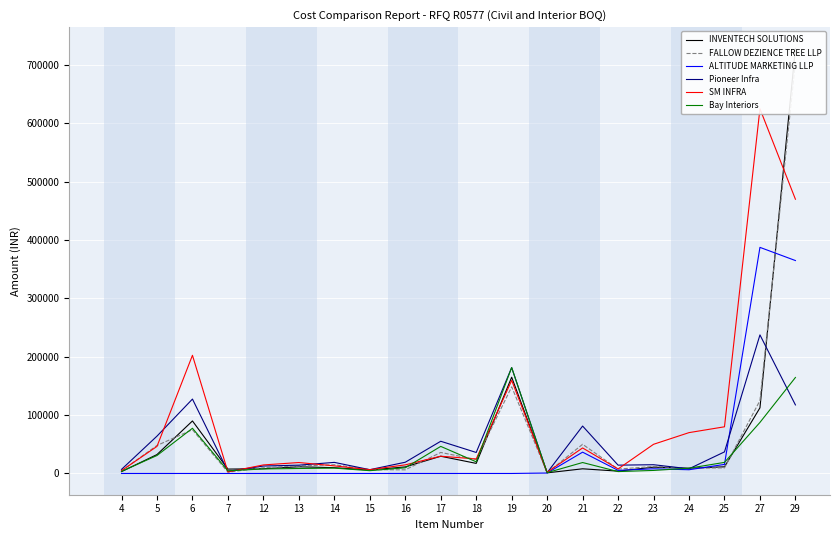

Between 12 and 29, which series saw the biggest shift?

INVENTECH SOLUTIONS